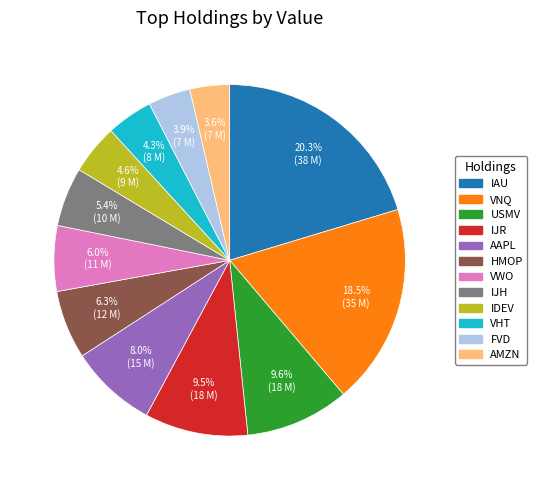

Is the sum of IAU and VWO greater than half?

No